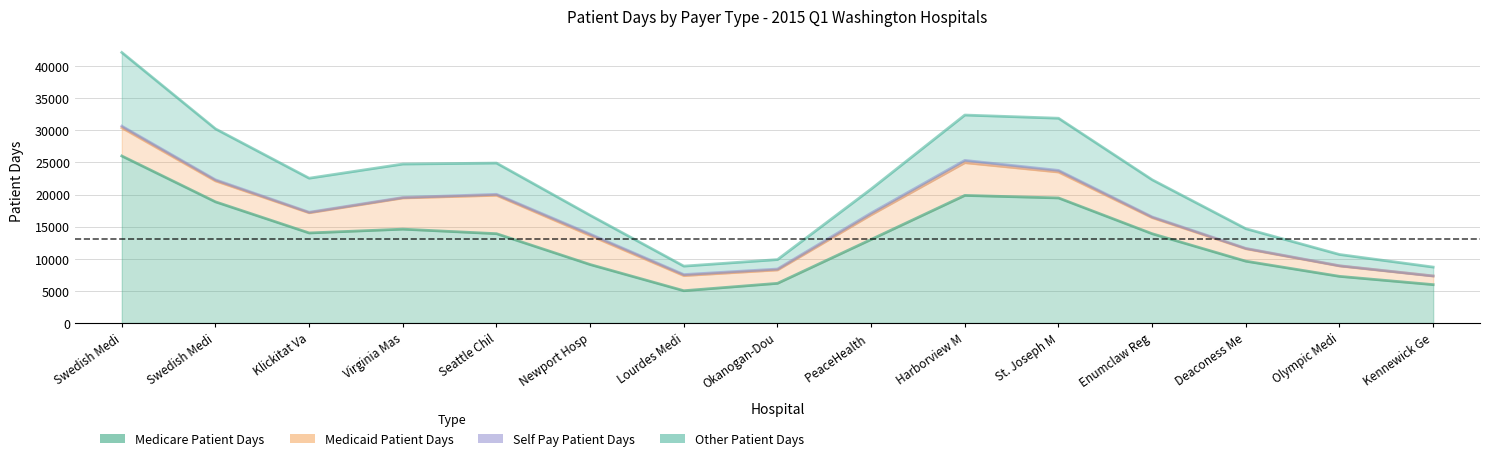

True or false: Medicare Patient Days and Medicaid Patient Days intersect in this chart.

False